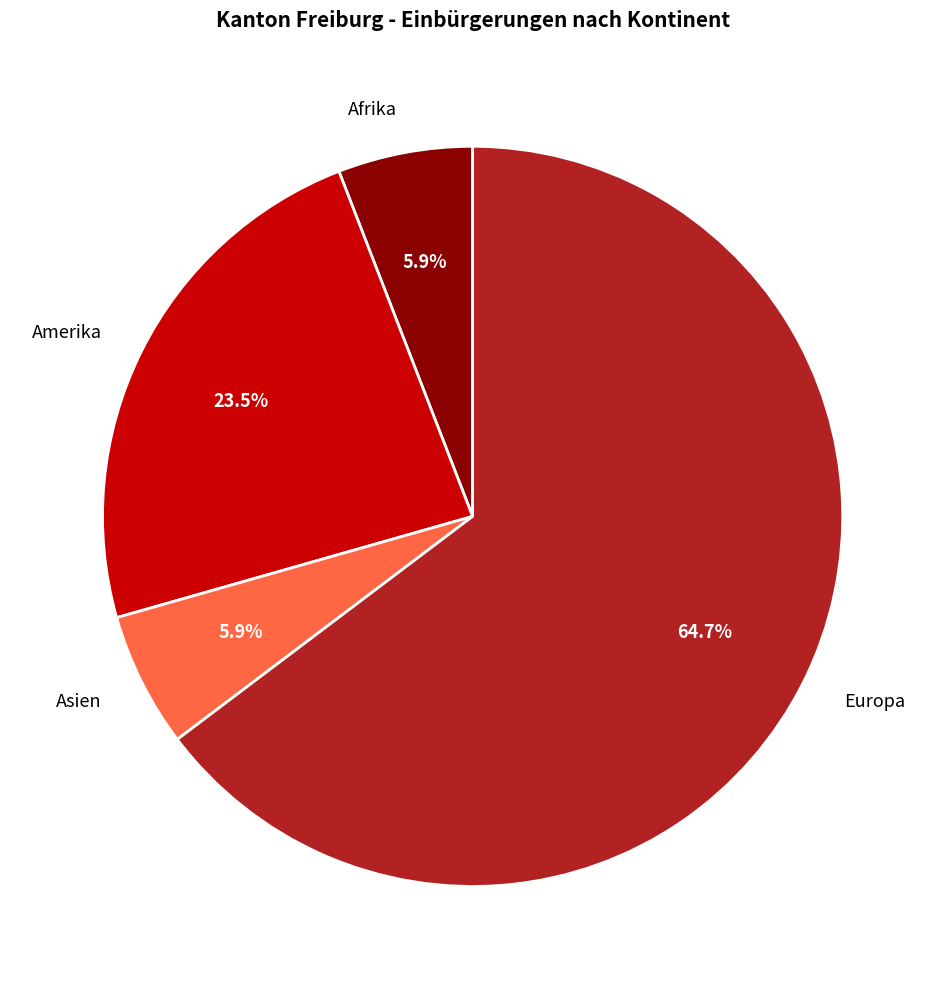

Which slice is the largest?

Europa